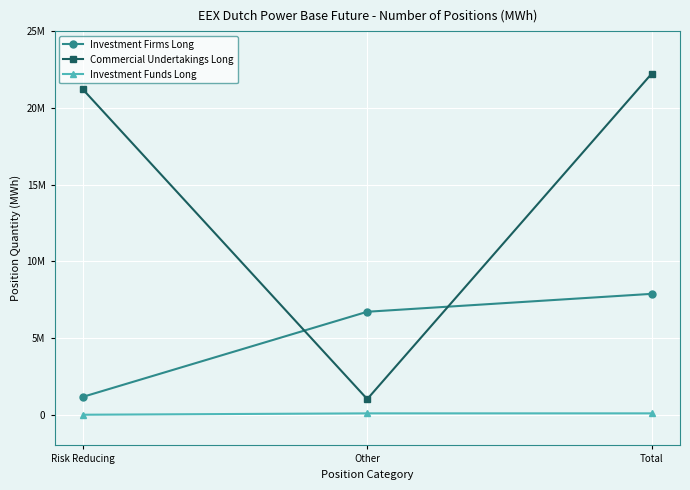

At which category is the sum across all series the highest?

Total